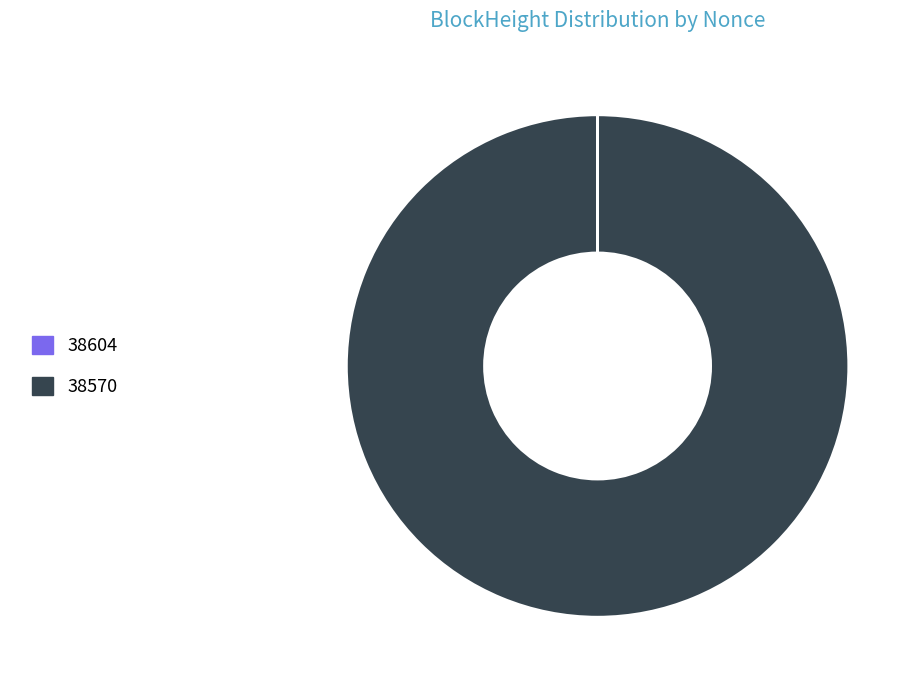

Is it true that 38570 is 93% of the pie?

False